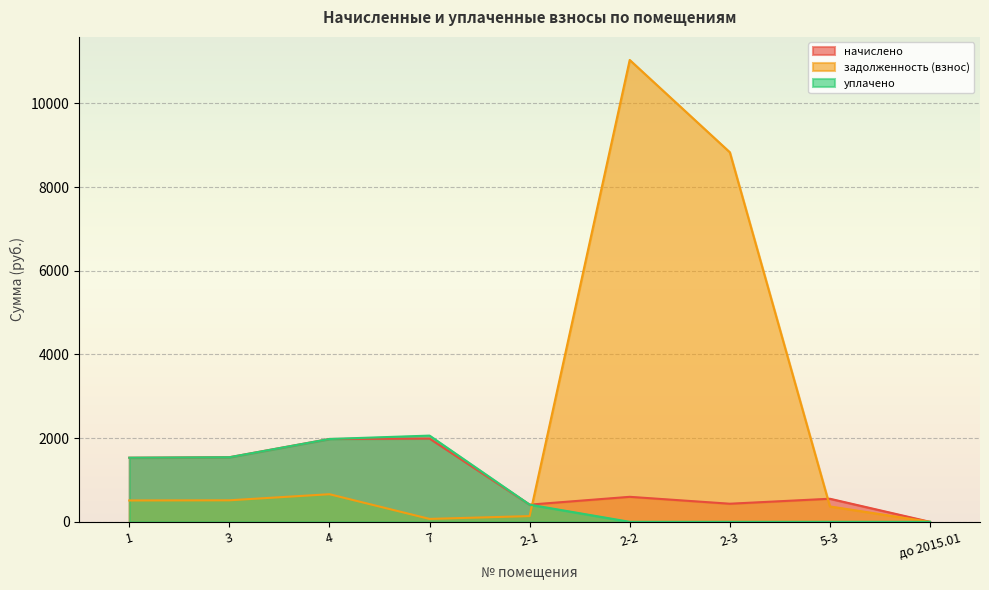

Reading left to right, what are all the values shown in this chart?

начислено: 1532.4	1543.4	1979.6	1990.7	410.6	597.6	432.6	551.7	0.0
задолженность (взнос): 510.8	514.5	659.9	69.7	136.9	11036.3	8831.5	367.8	0.0
уплачено: 1532.4	1543.4	1979.6	2060.3	410.6	0.0	0.0	0.0	0.0